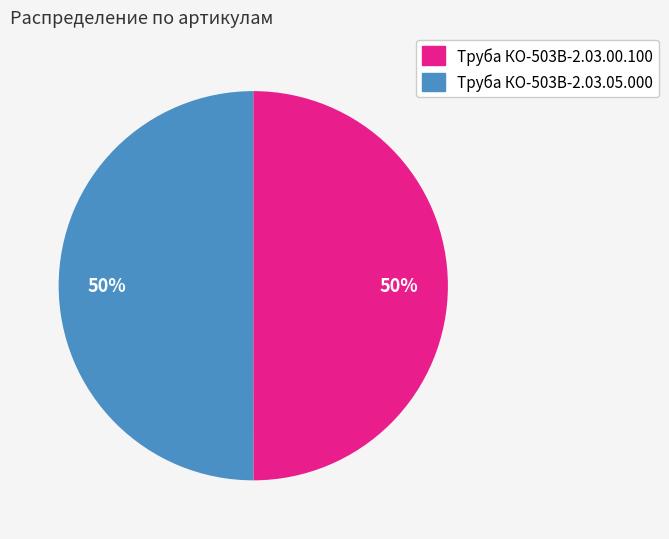

Is the sum of Труба КО-503В-2.03.00.100 and Труба КО-503В-2.03.05.000 greater than half?

Yes